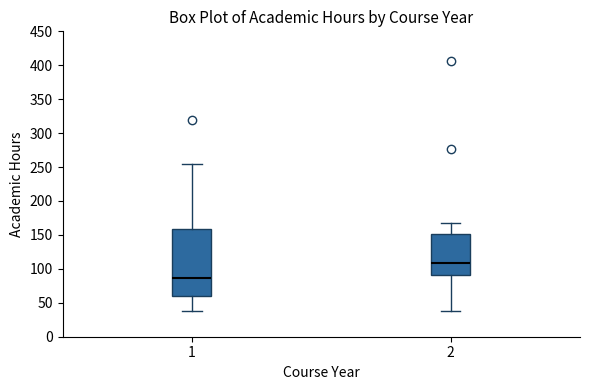

Comparing the boxes themselves (not the whiskers), which one is the tallest?

1